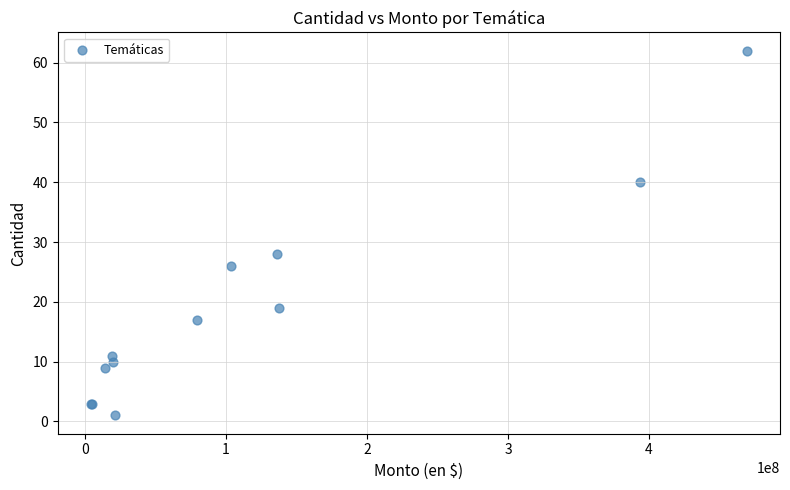

What Y value in the scatter plot is closest to 31?

28